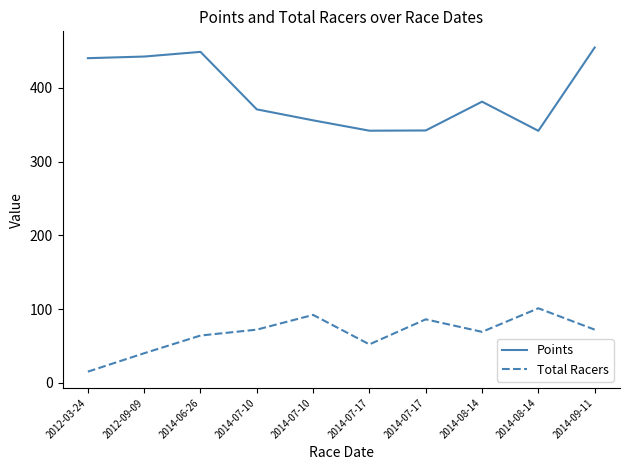

Between 2014-07-17 and 2014-07-10, which is larger?

2014-07-10